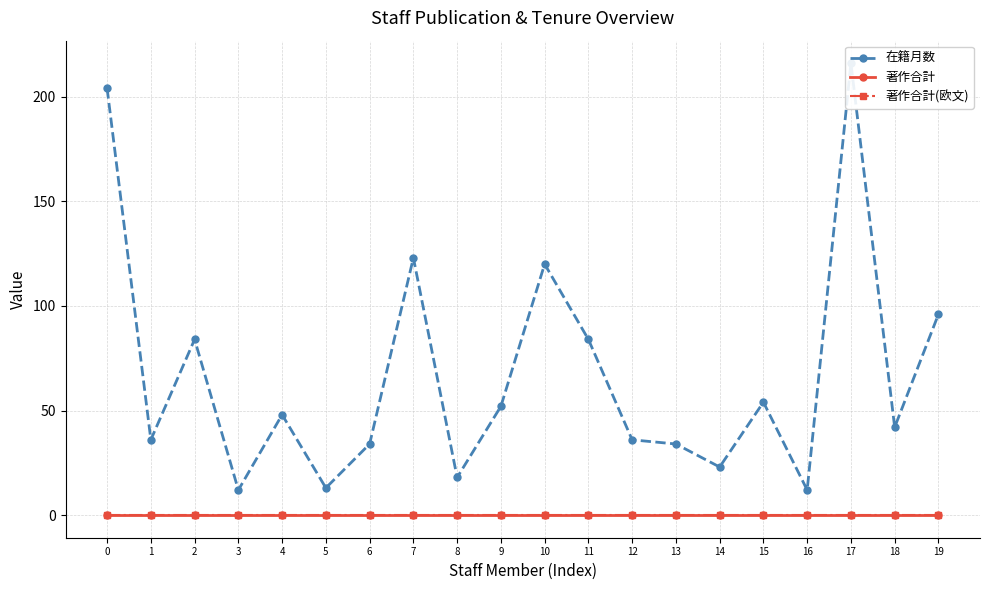

Which series has the largest total across all categories?

在籍月数